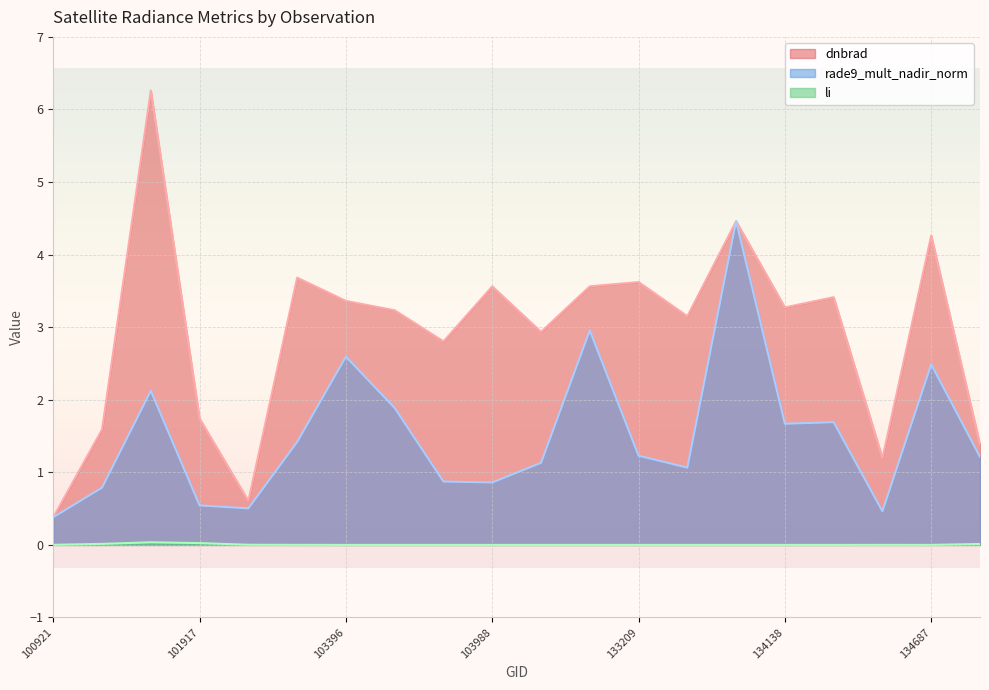

What value does the rade9_mult_nadir_norm series have at 101805?

2.1